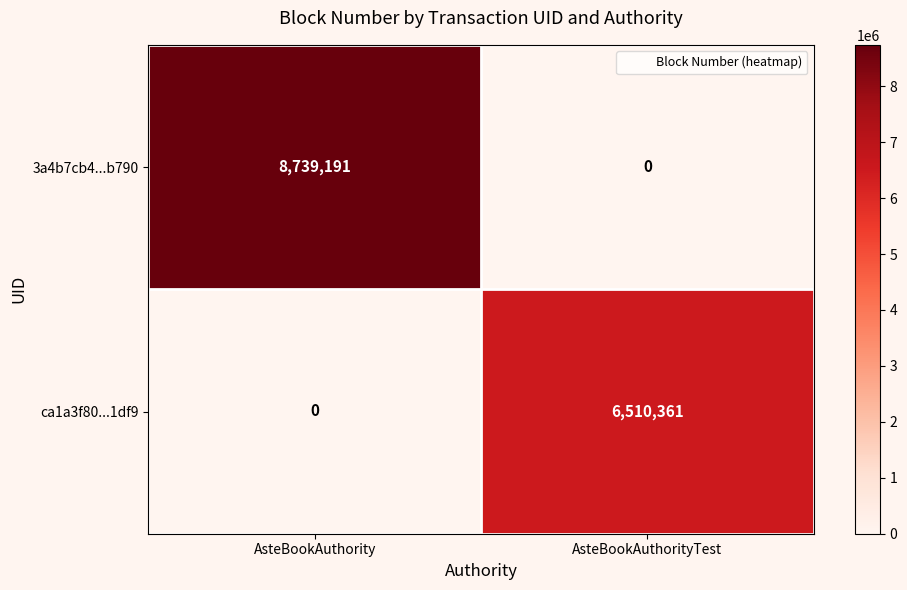

Which series has the largest total across all categories?

3a4b7cb4...b790